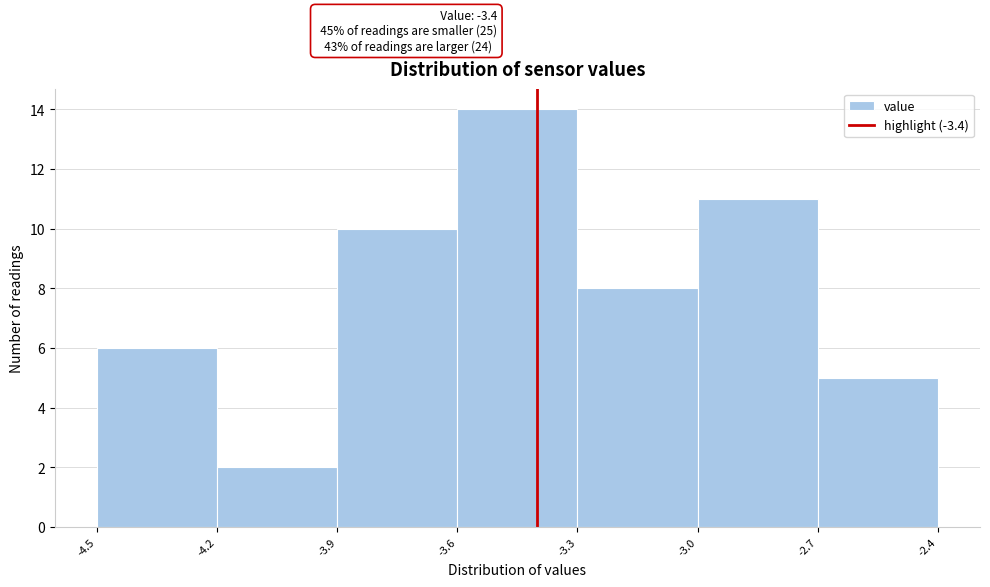

Over which range of the x-axis is the bar tallest?

-3.6 to -3.3